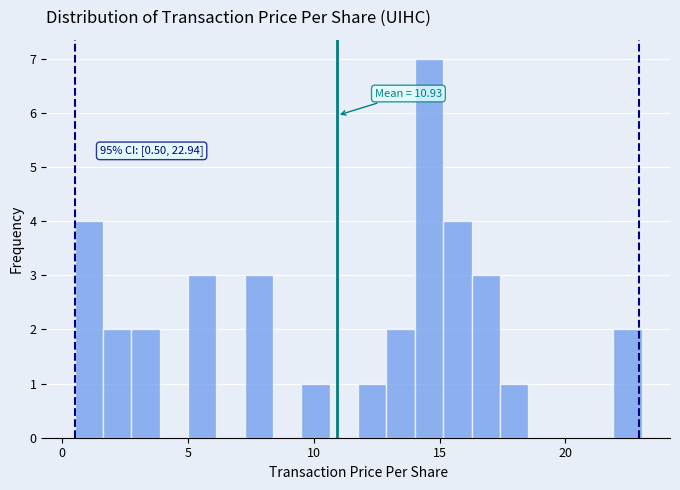

Around what value on the x-axis is the tallest bar? Give the approximate position of its centre, as read against the axis.

14.5